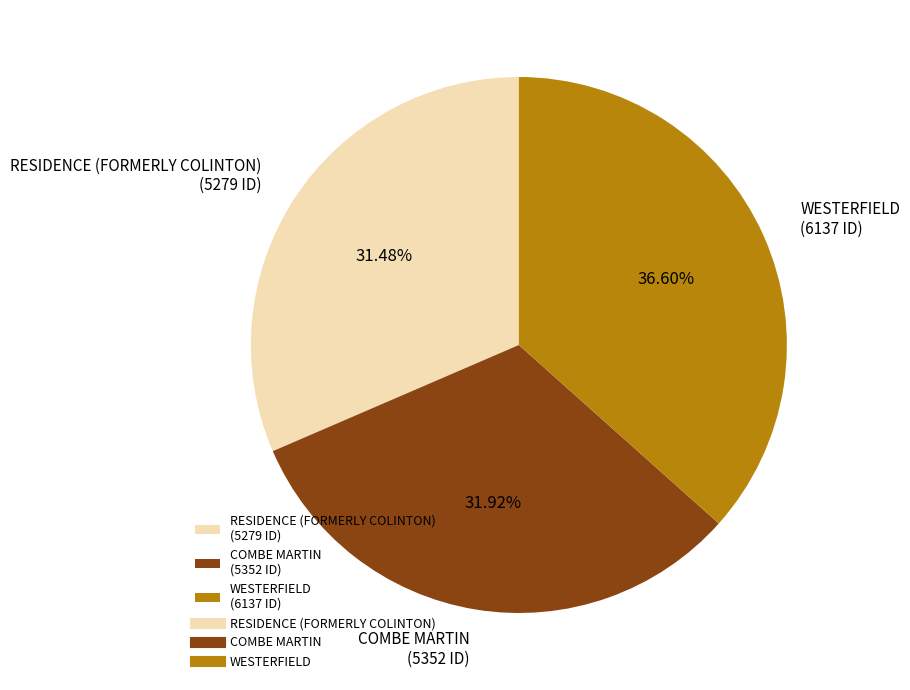

What portion of the pie excludes WESTERFIELD?

63.4%